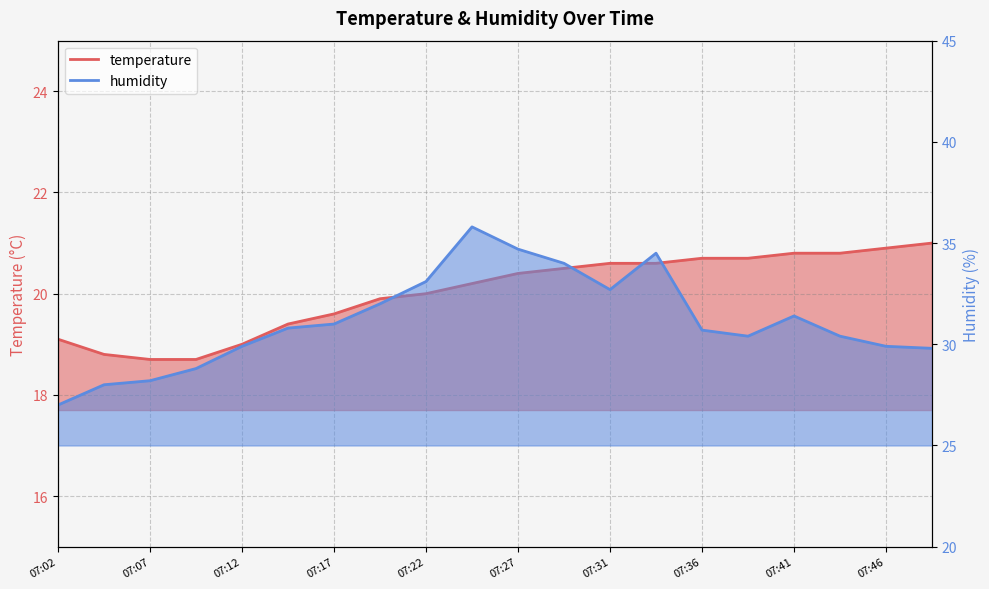

Is the value of temperature at 07:14 greater than the value of humidity at 07:05?

No